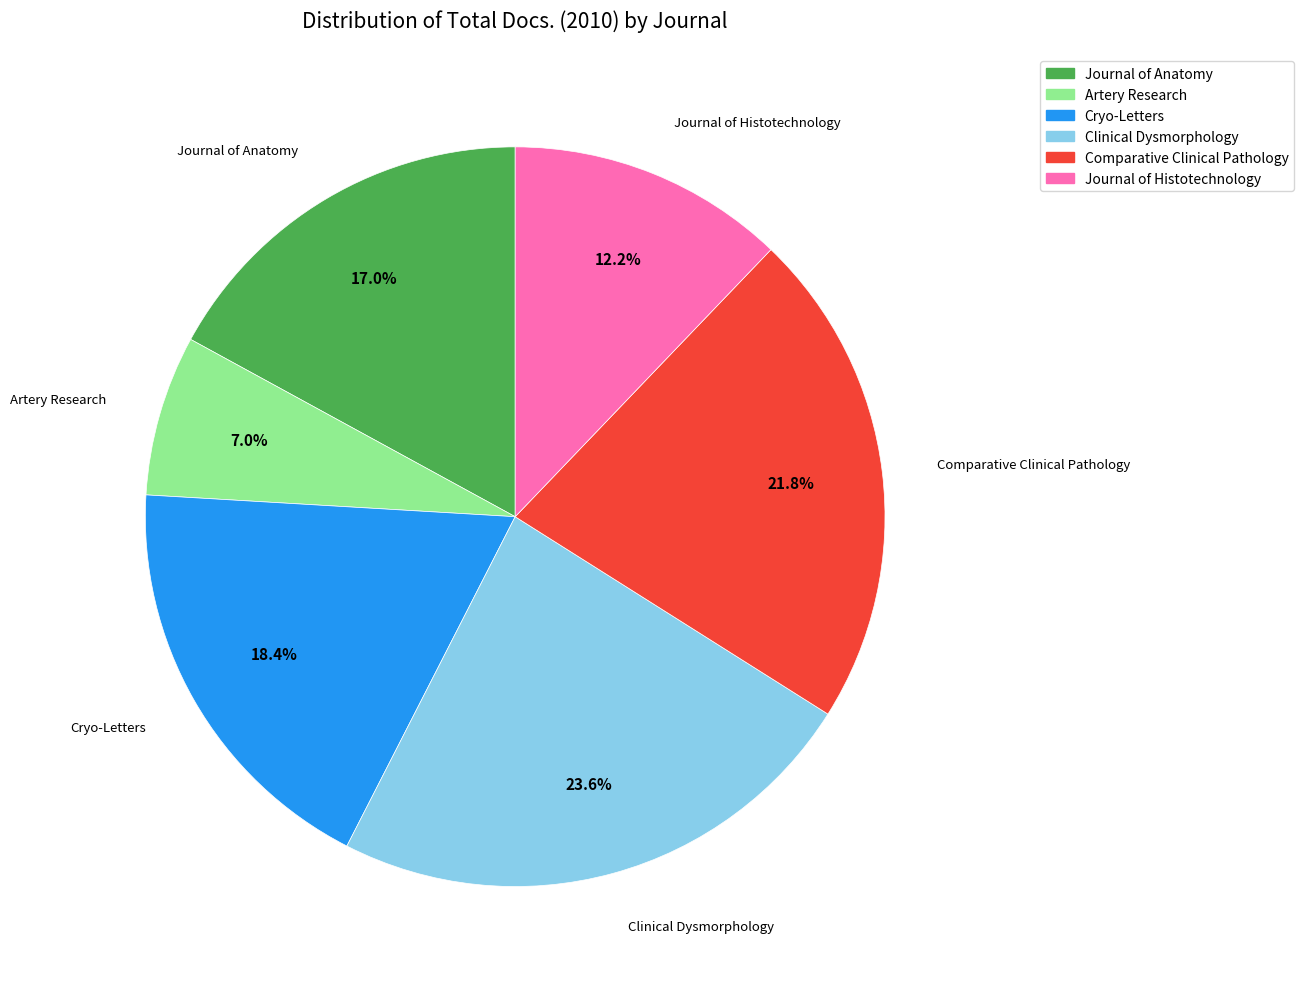

Which slice is the smallest?

Artery Research